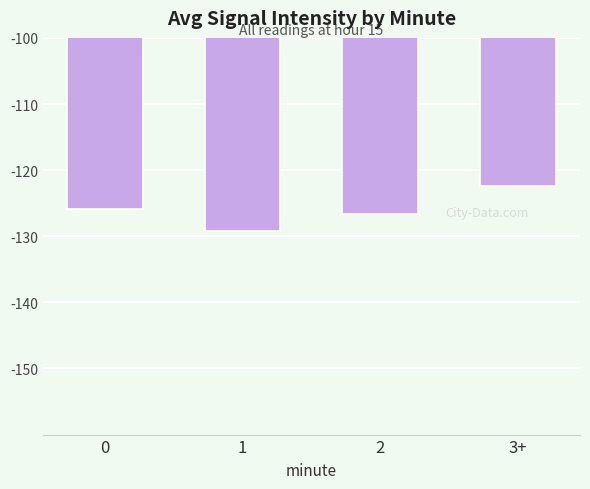

How many data points does each series have?

4